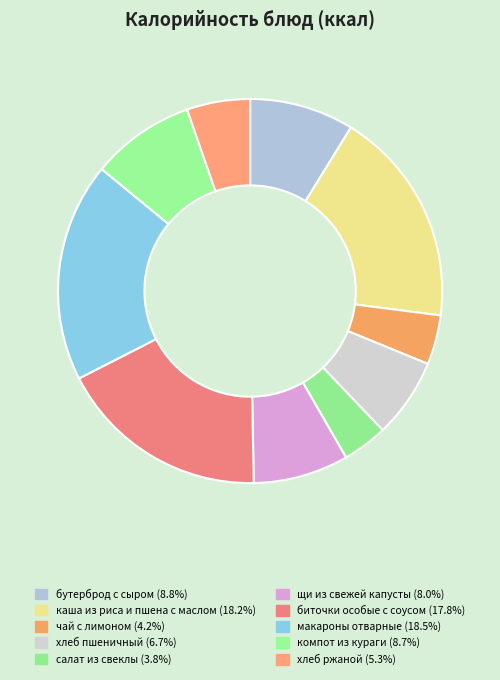

Which has a higher value, биточки особые с соусом or щи из свежей капусты?

биточки особые с соусом